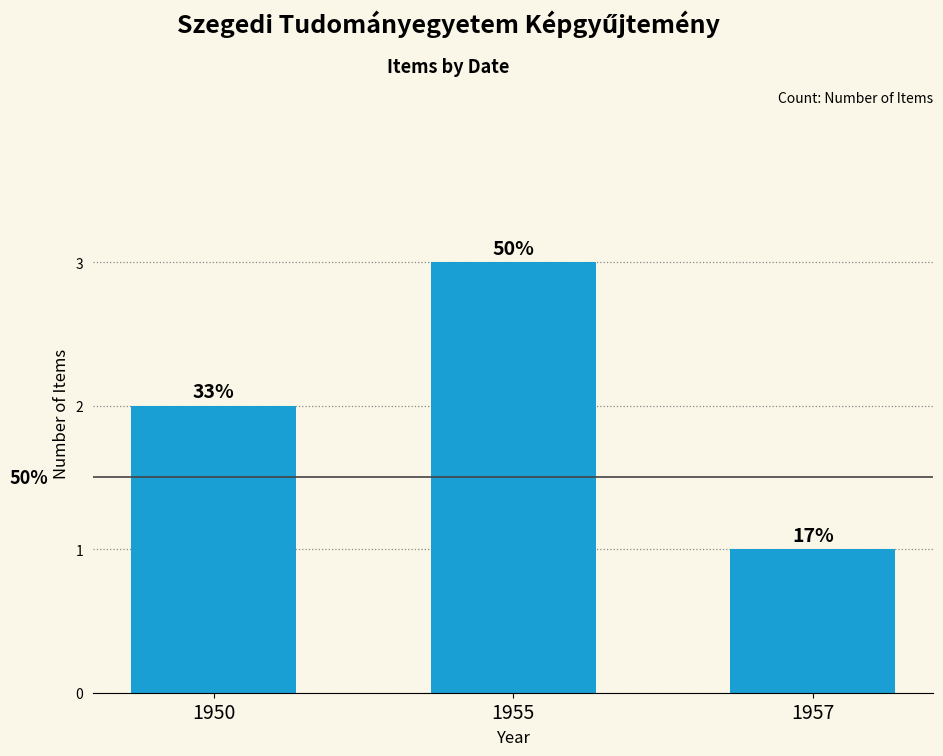

What is the minimum value shown in the chart?

1